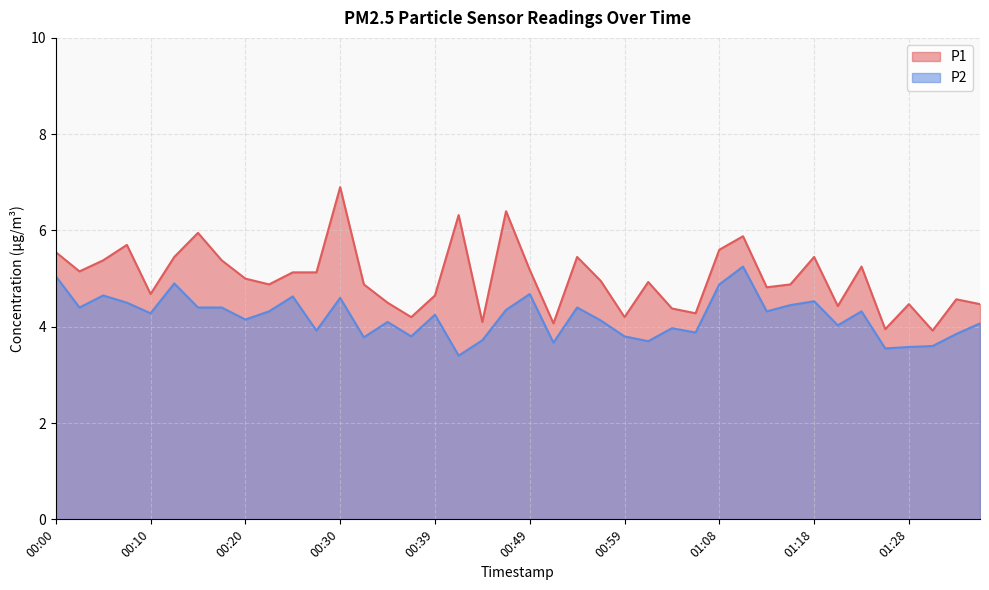

Rank the categories by P2 value from highest to lowest.

01:11, 00:00, 00:13, 01:08, 00:49, 00:05, 00:25, 00:30, 01:18, 00:08, 01:16, 00:03, 00:15, 00:18, 00:54, 00:47, 00:22, 01:13, 01:23, 00:10, 00:39, 00:20, 00:56, 00:34, 01:35, 01:21, 01:04, 00:27, 01:06, 01:33, 00:37, 00:59, 00:32, 00:44, 01:01, 00:51, 01:30, 01:28, 01:26, 00:42